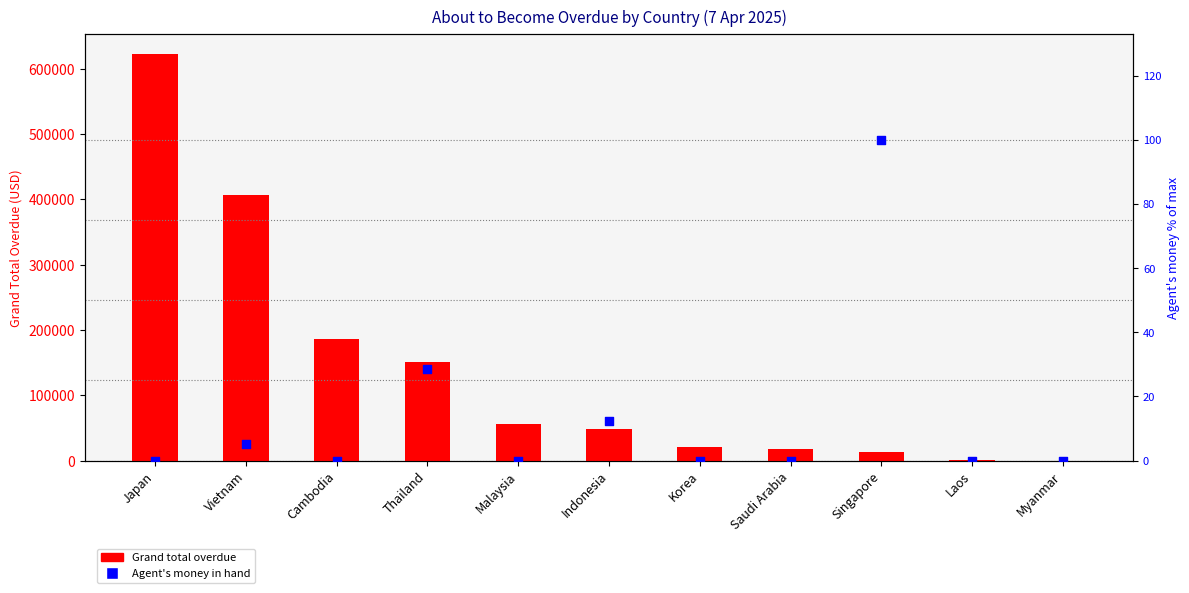

Is the value of Agent's money (money in hand) at Myanmar greater than the value of Grand total overdue at Singapore?

No